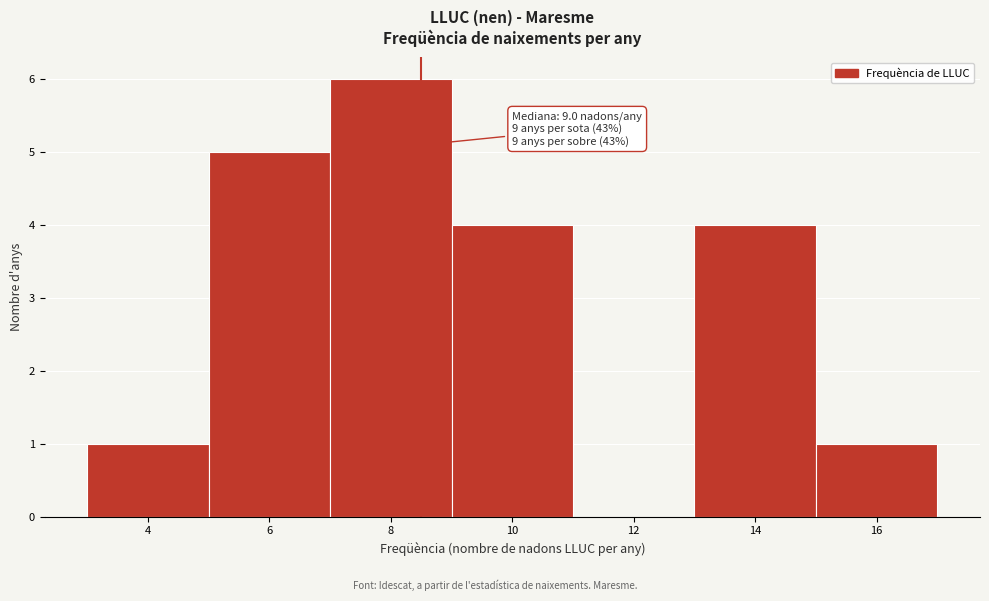

Reading right to left, list all the values displayed in this chart.

16=1	14=4	12=0	10=4	8=6	6=5	4=1